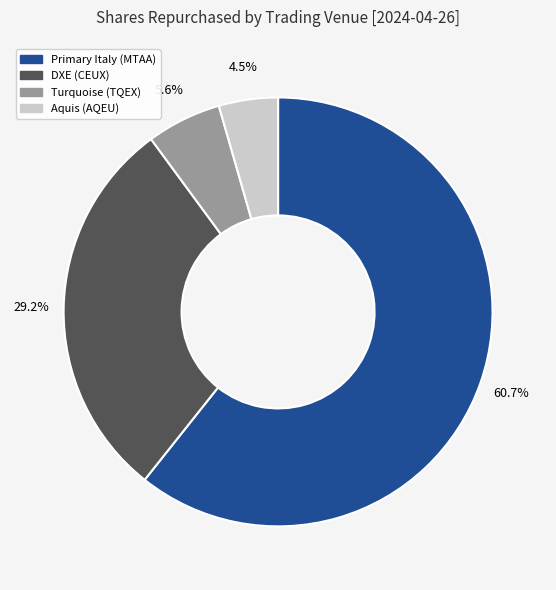

Combined, what portion of the pie is Turquoise (TQEX) and Primary Italy (MTAA)?

66.3%